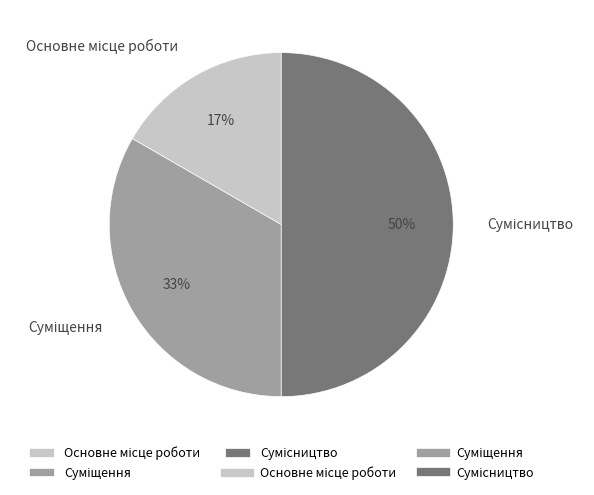

To the nearest percent, what is the average slice percentage?

33%